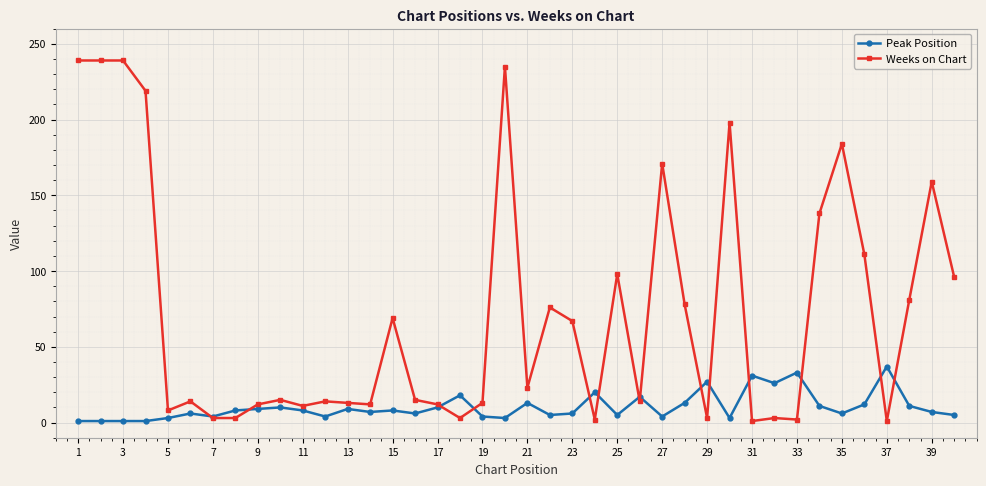

List the series in order of their overall mean, lowest first.

Peak Position, Weeks on Chart